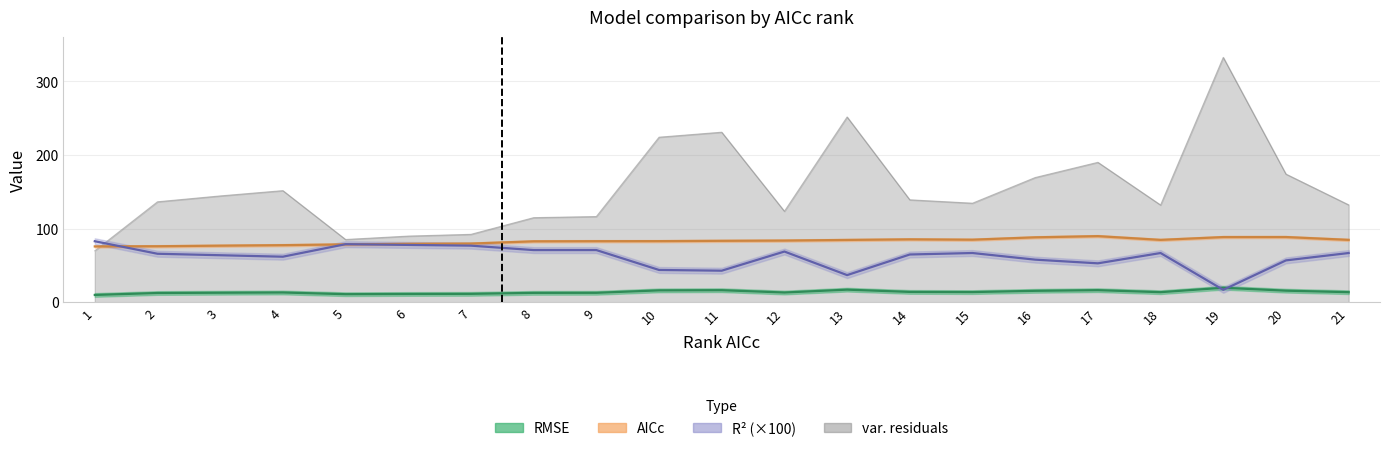

How many lines are shown in the chart?

4